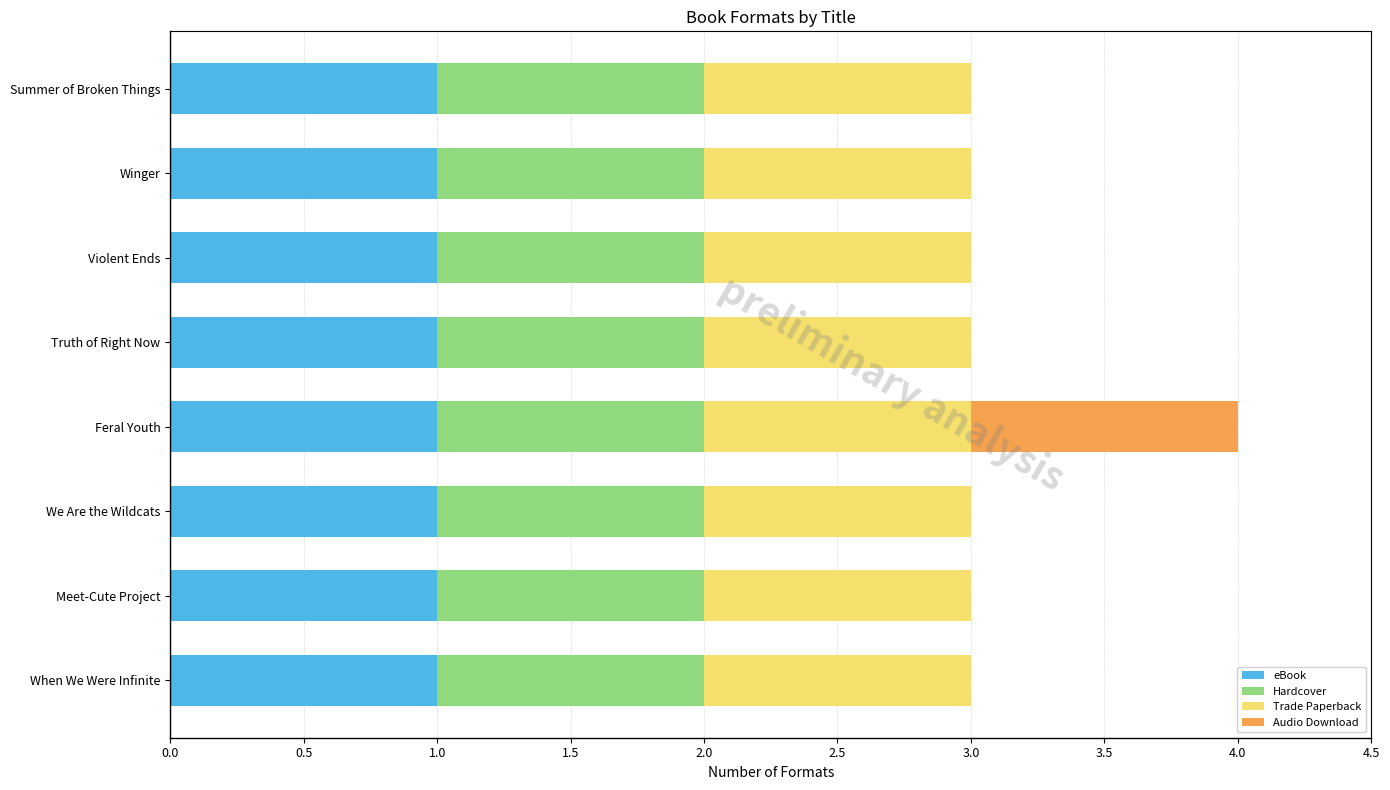

The eBook series shows 1 at Winger. True or false?

True